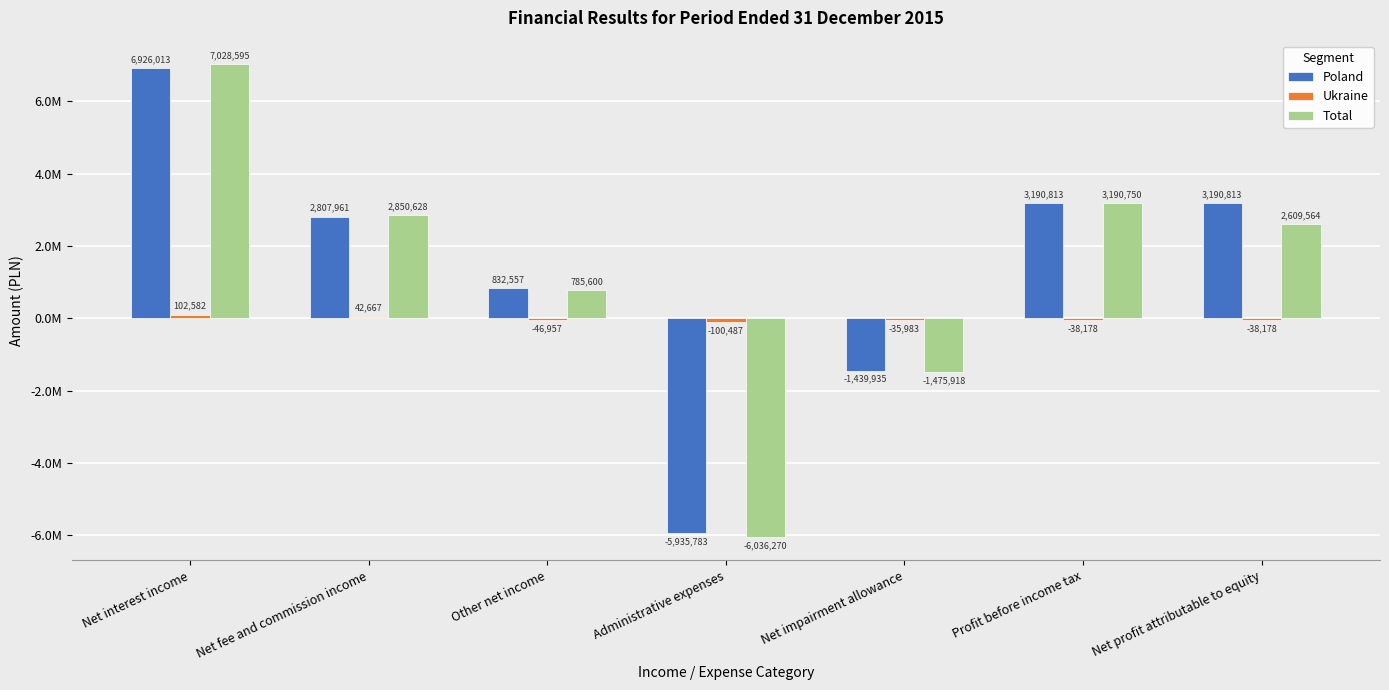

Are the bars grouped side by side (vs. stacked)?

Yes